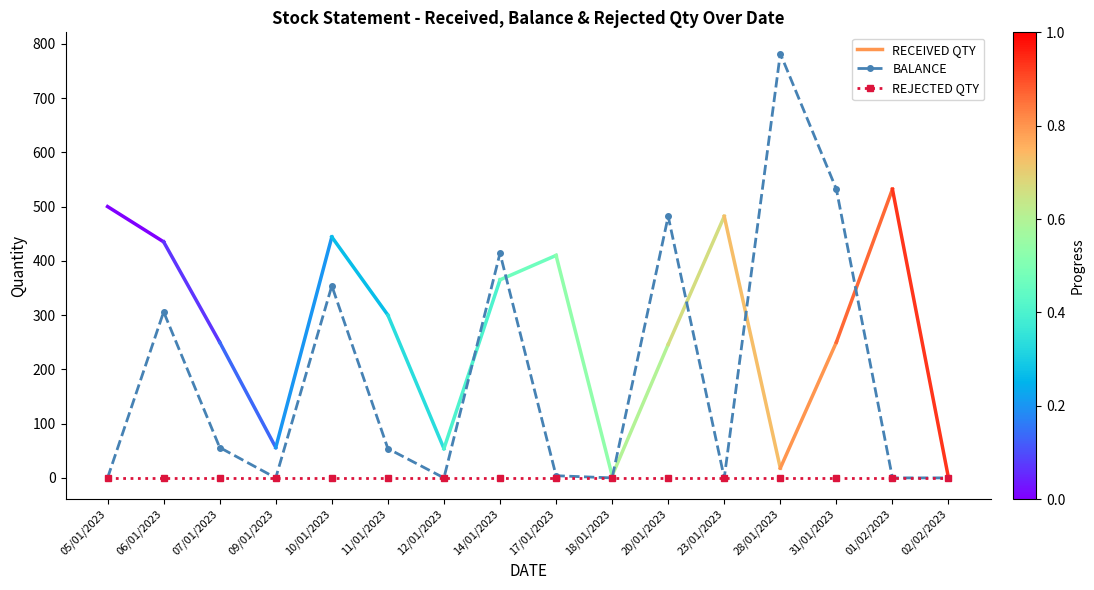

What is the sum of the BALANCE values at 14/01/2023 and 01/02/2023?

414